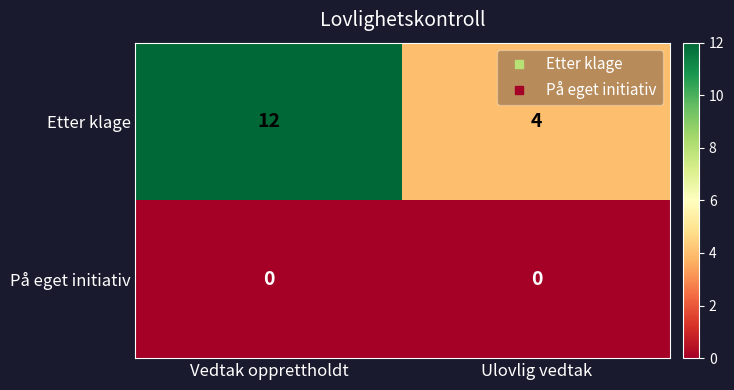

At how many categories does at least one series exceed 2?

2